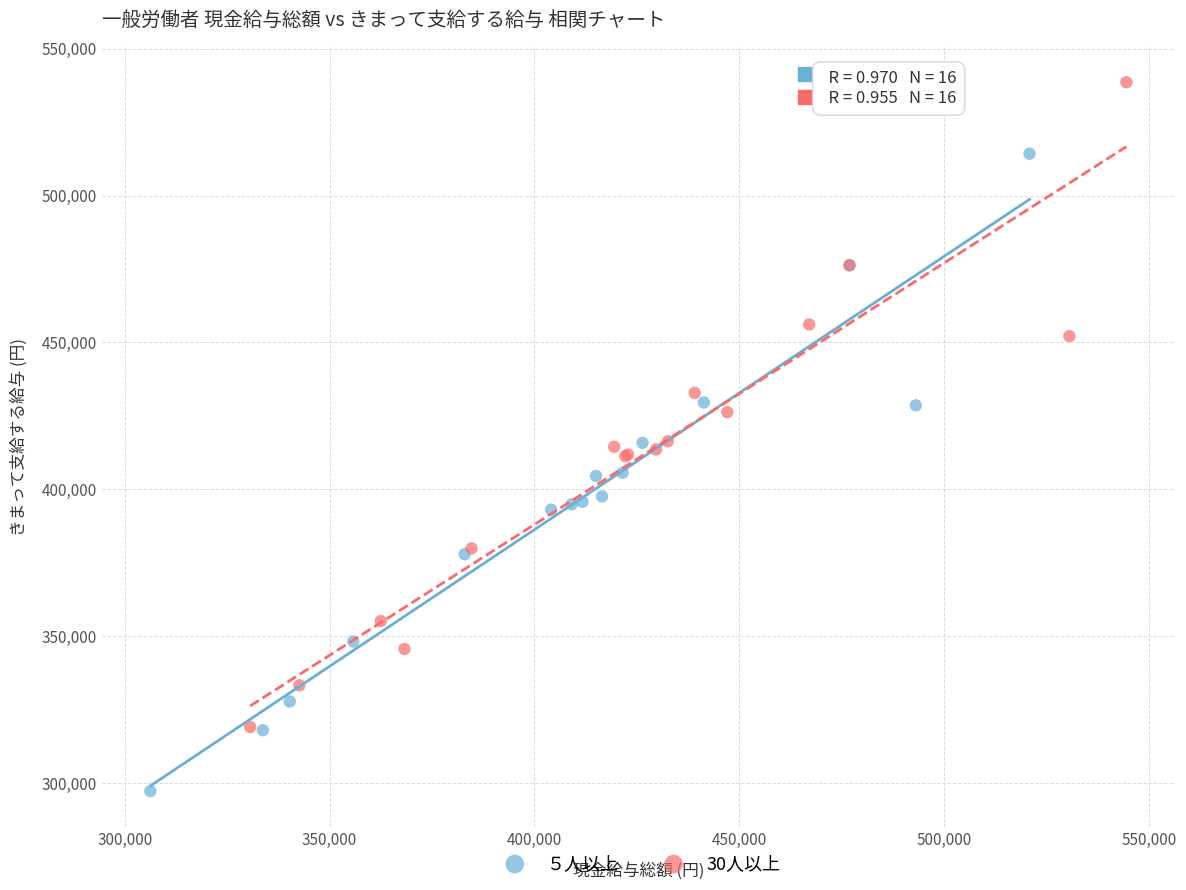

Which series reaches the minimum Y coordinate?

５人以上